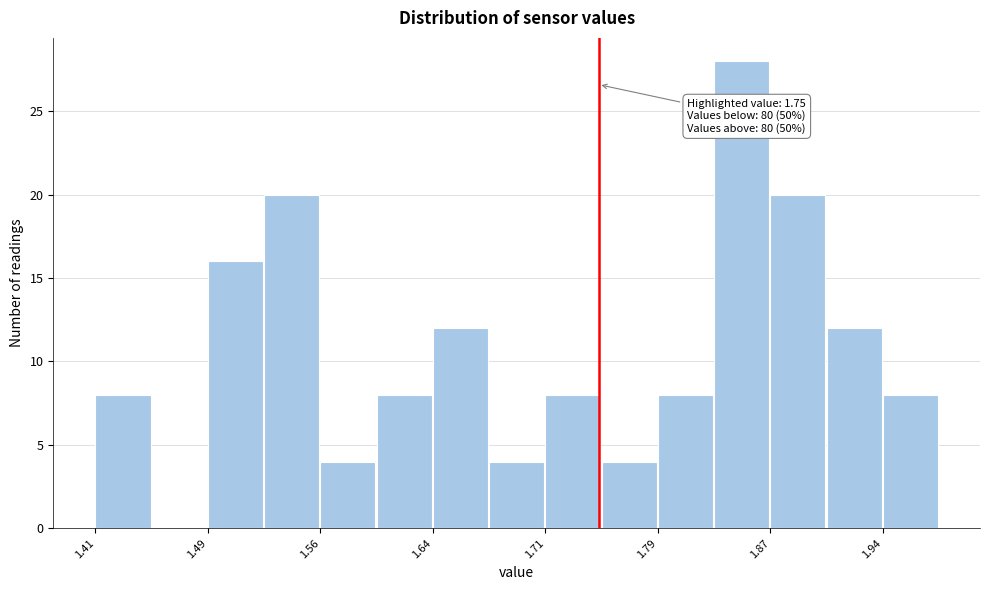

Around what value on the x-axis is the tallest bar? Give the approximate position of its centre, as read against the axis.

1.85